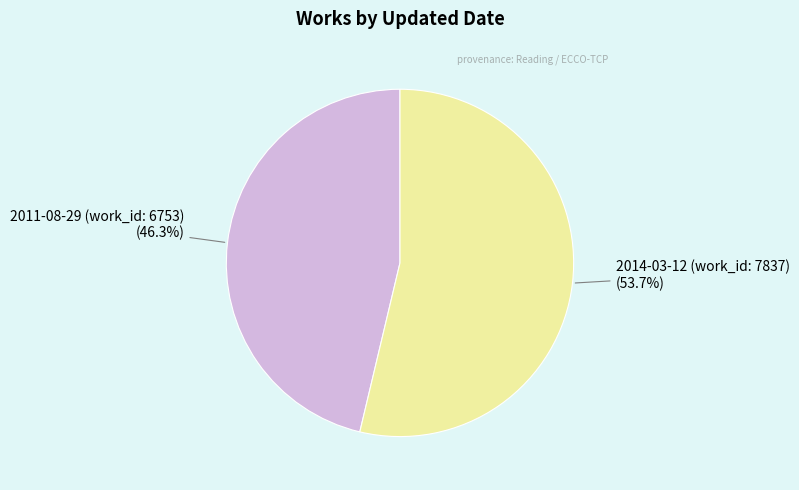

What percentage is the 2014-03-12 (work_id: 7837) slice, to the nearest percent?

54%